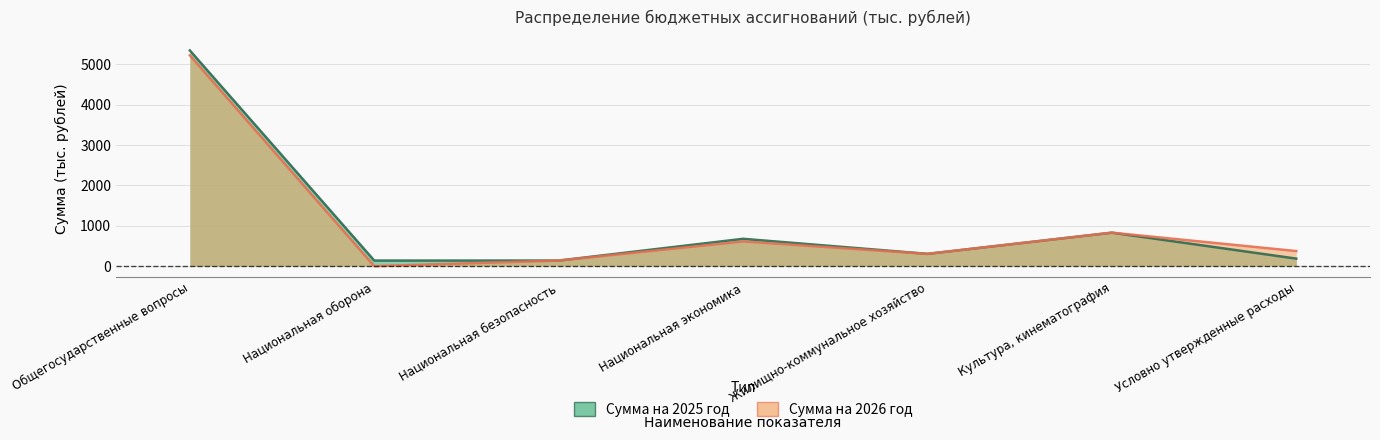

What is the value of the Сумма на 2025 год point at the 7th from the left?

187.0